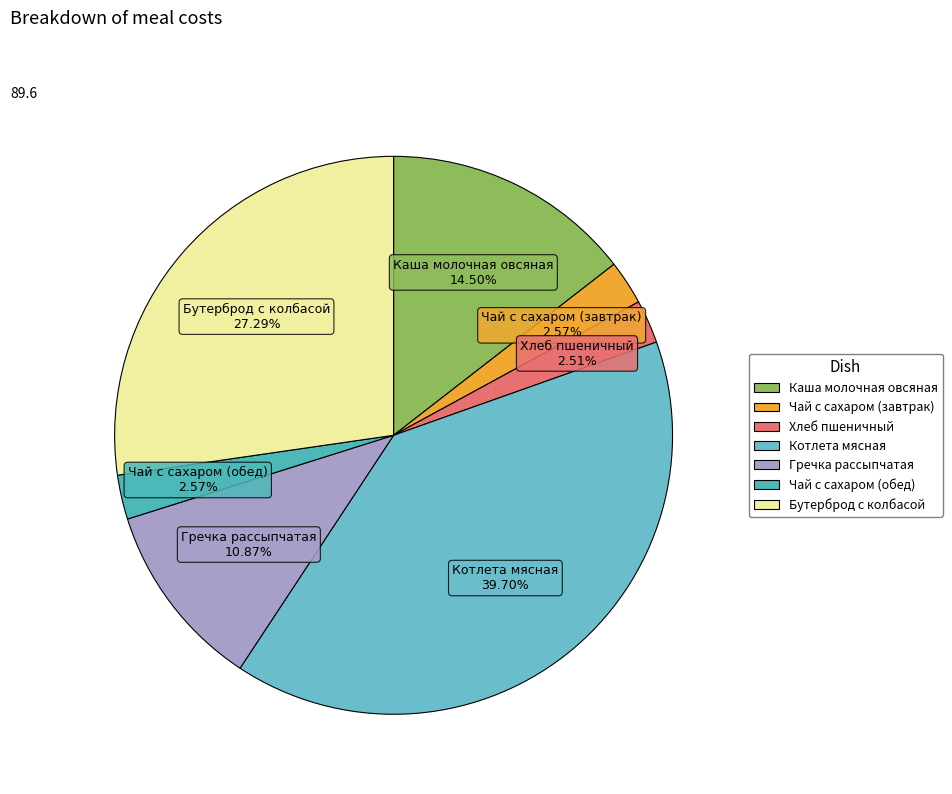

Is the sum of Чай с сахаром (завтрак) and Хлеб пшеничный greater than half?

No